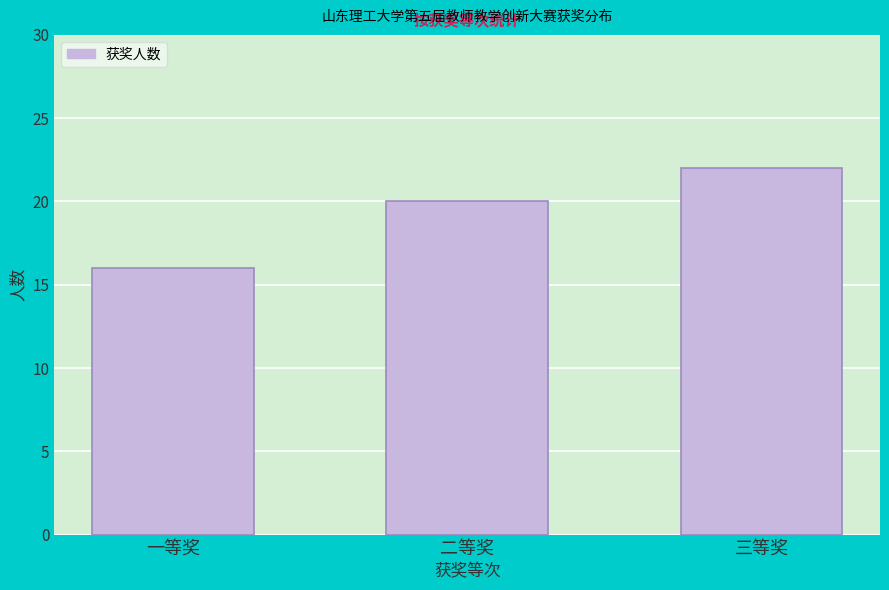

Reading right to left, list all the values displayed in this chart.

三等奖=22	二等奖=20	一等奖=16